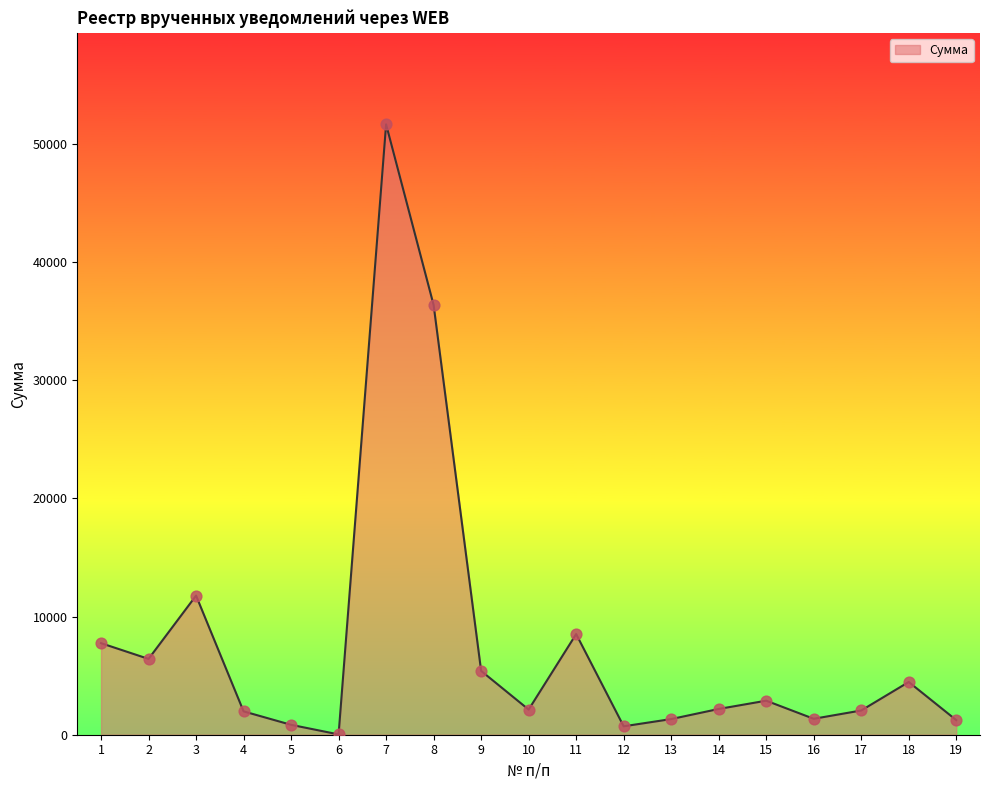

Which has a higher value, 4 or 1?

1